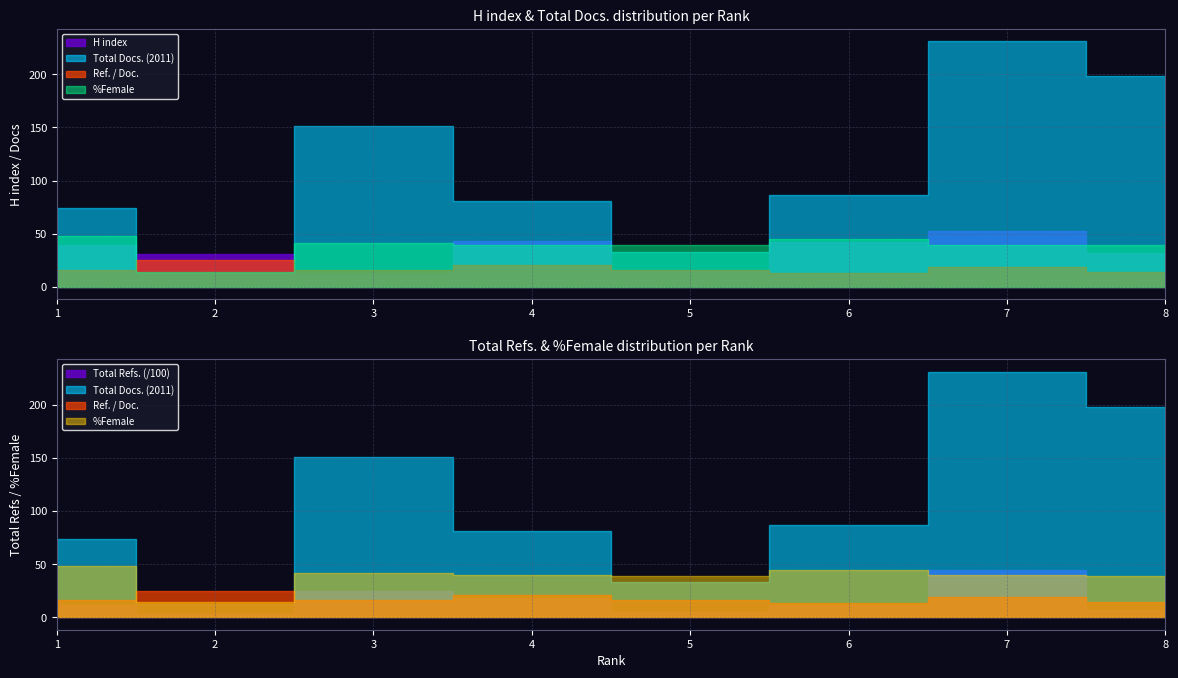

What is the sum of the Total Docs. (2011) values at 7 and 8?

429.0